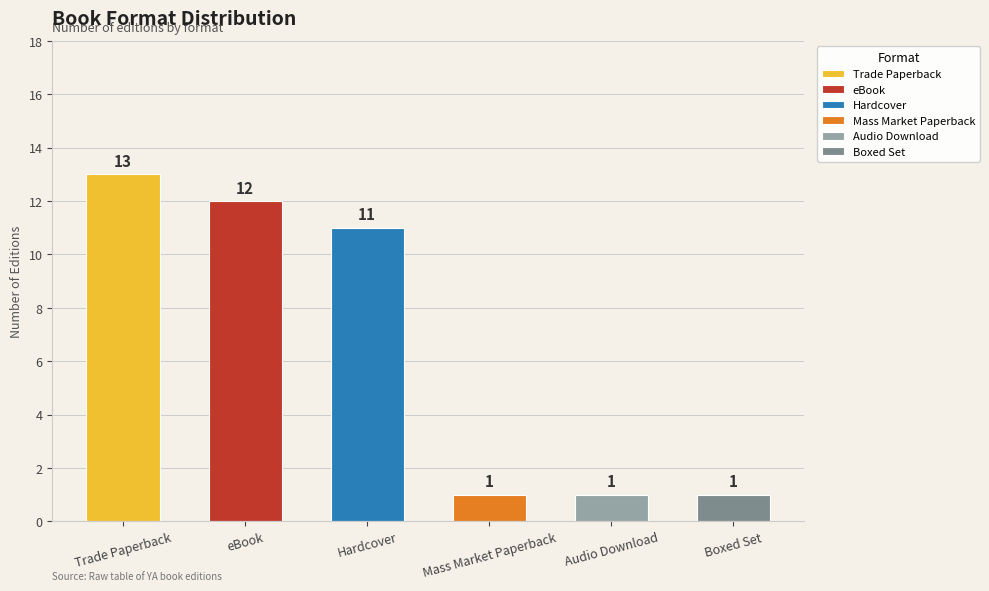

How many bars are there in total?

6